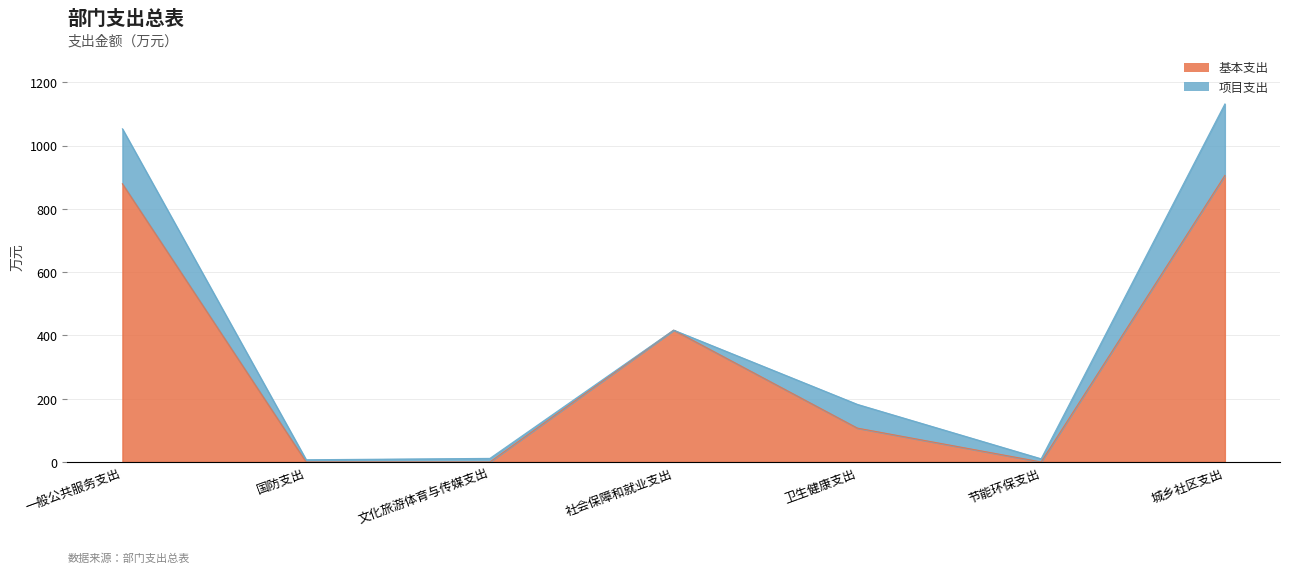

True or false: the data has more than 2 interior local peaks.

False